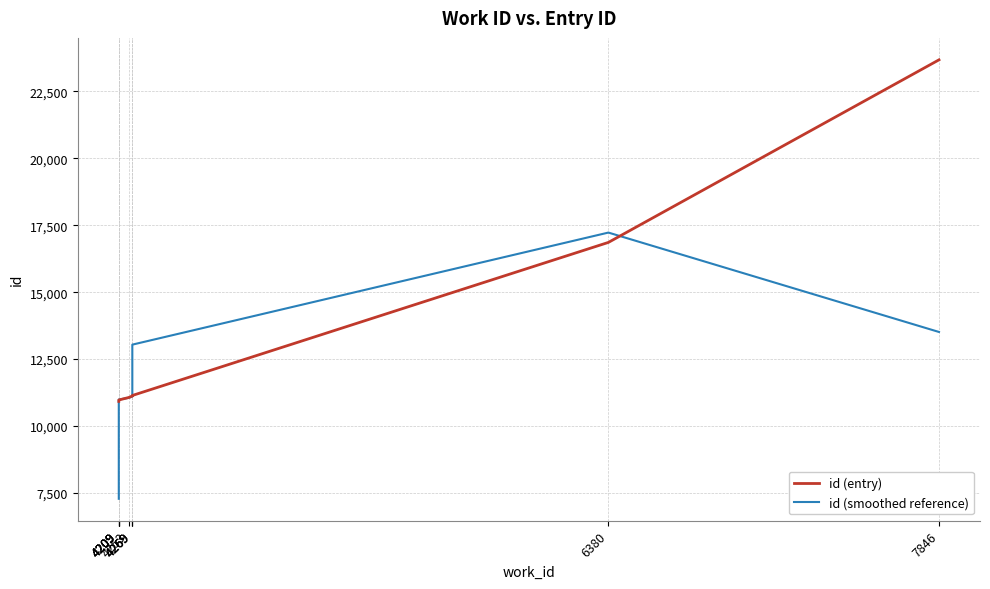

Read the id (smoothed reference) value at 4269.

11101.3